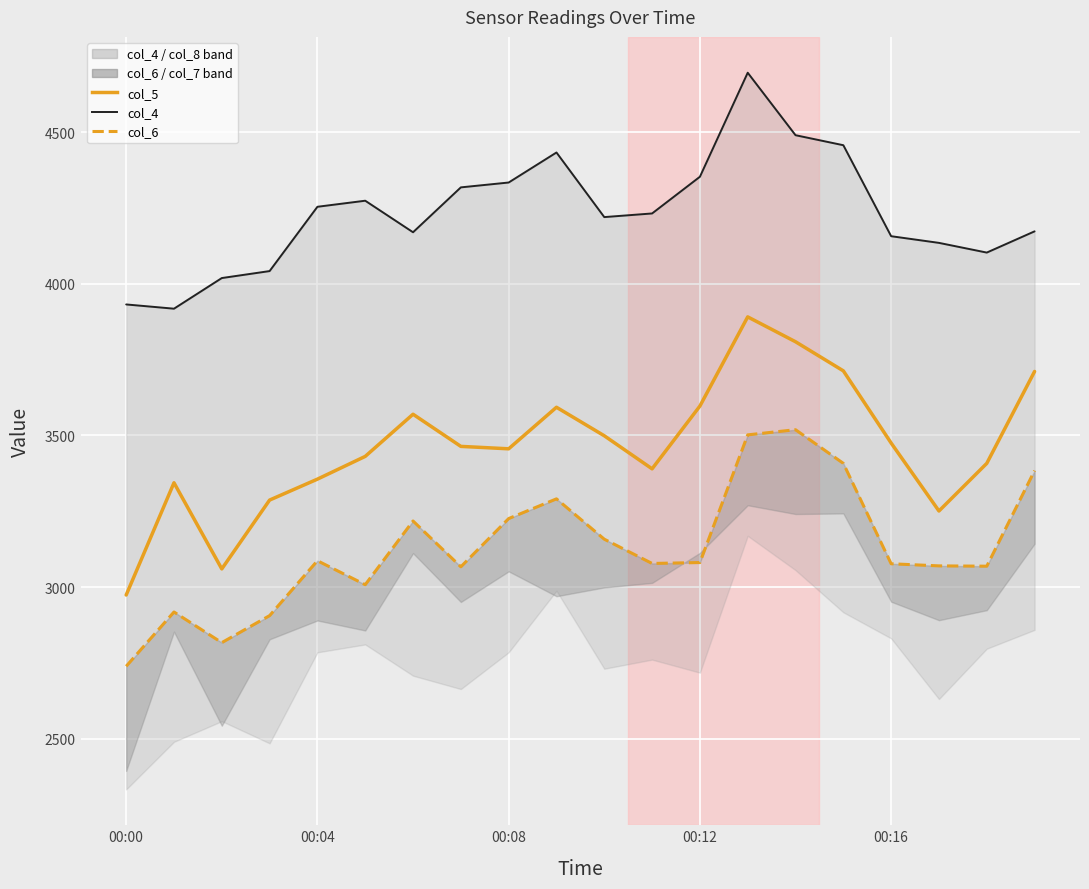

True or false: col_4 and col_6 intersect in this chart.

False